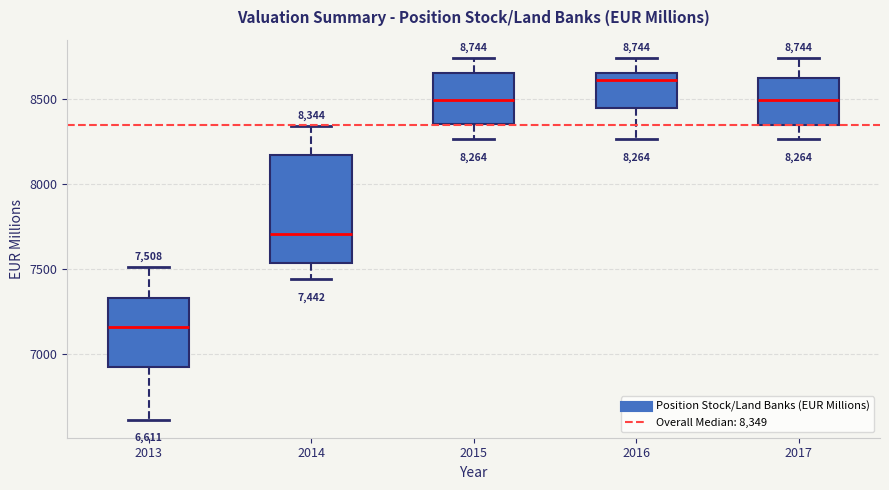

Which box's median line is the highest?

2016